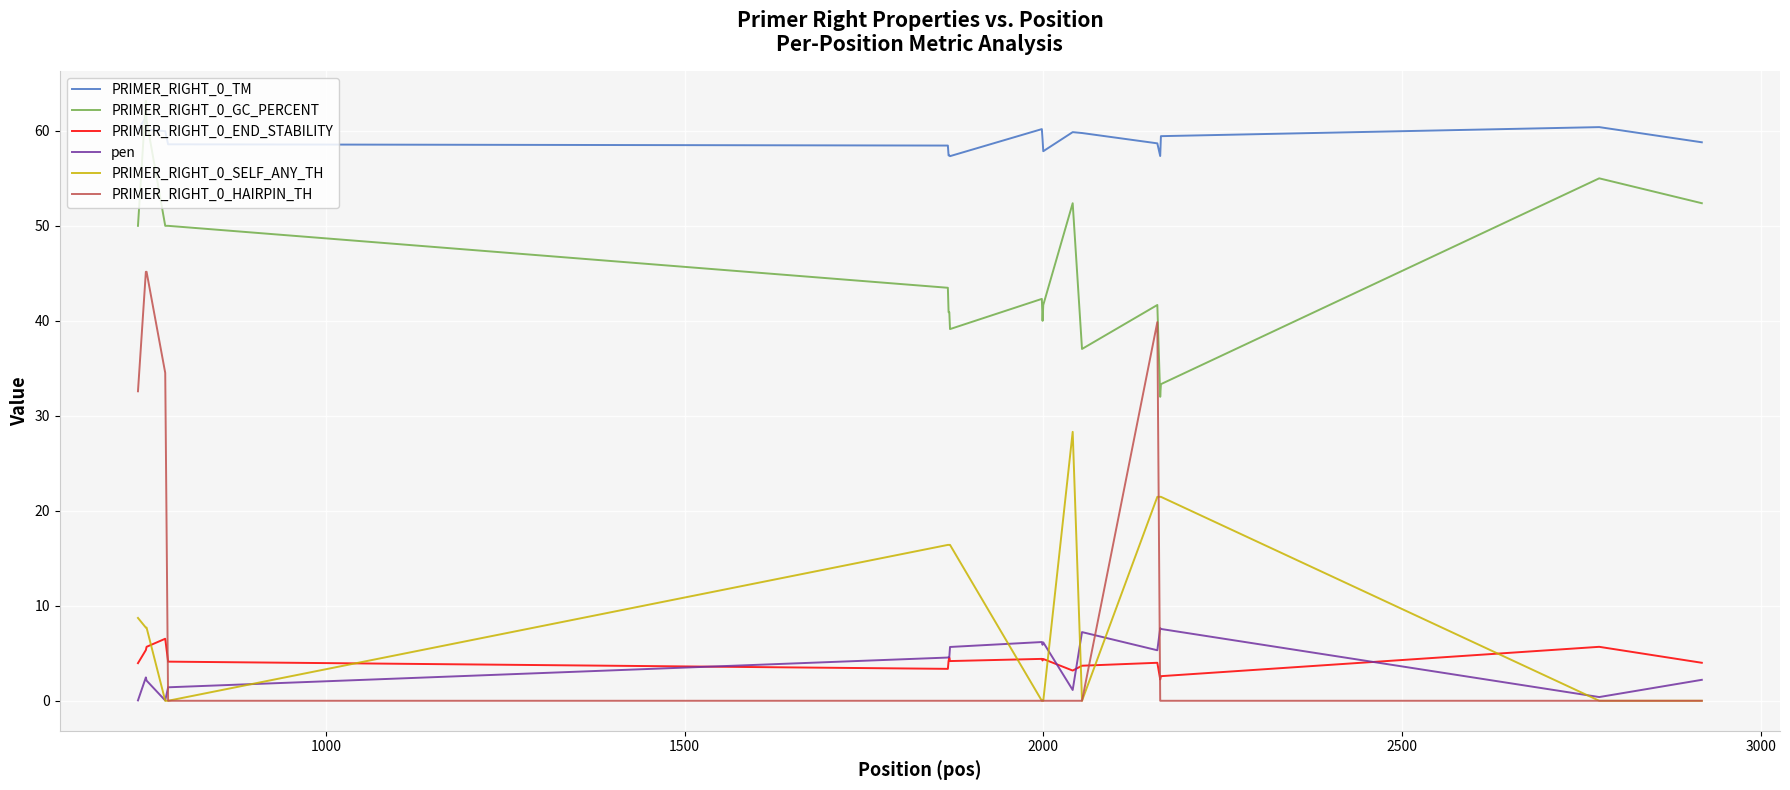

True or false: PRIMER_RIGHT_0_TM and PRIMER_RIGHT_0_HAIRPIN_TH cross at least once.

False